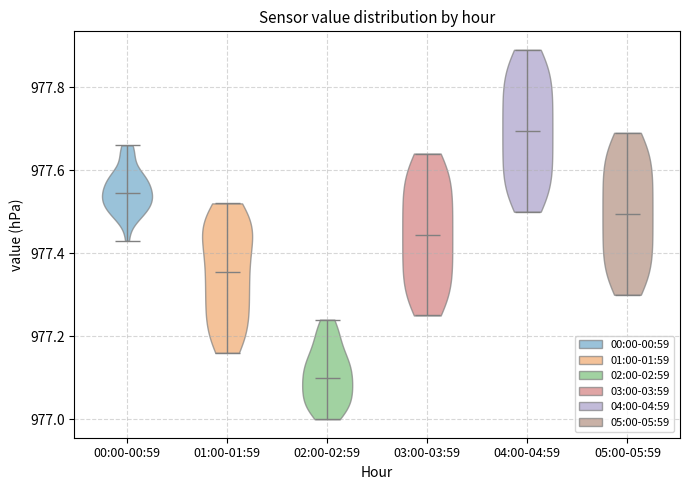

Where does the median line of the violin for 05:00-05:59 sit on the y-axis? The values are not printed on the chart, so give them approximately, as read against the axis.

977.50